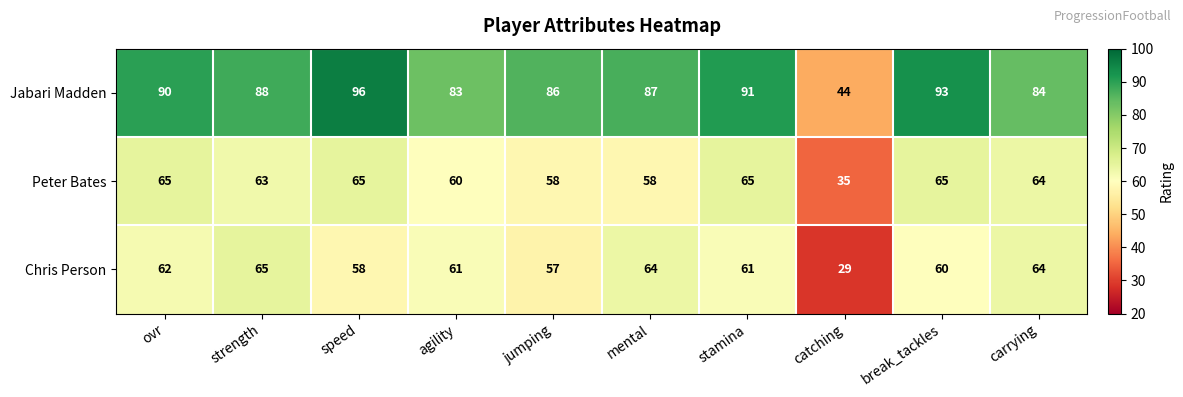

Which series changed the most between ovr and agility?

Jabari Madden